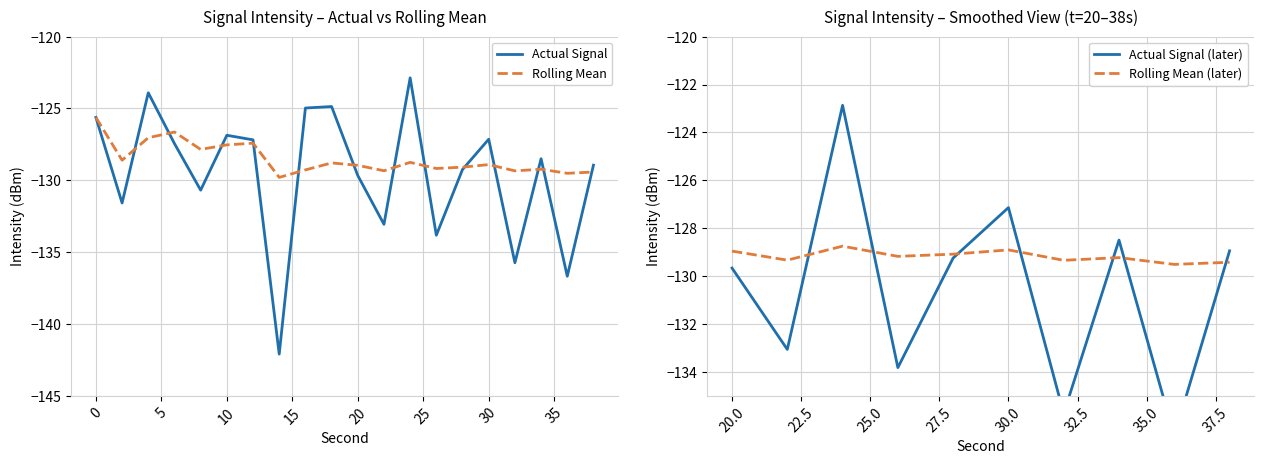

In Rolling Mean, how many points are higher than both neighbors (excluding endpoints)?

6